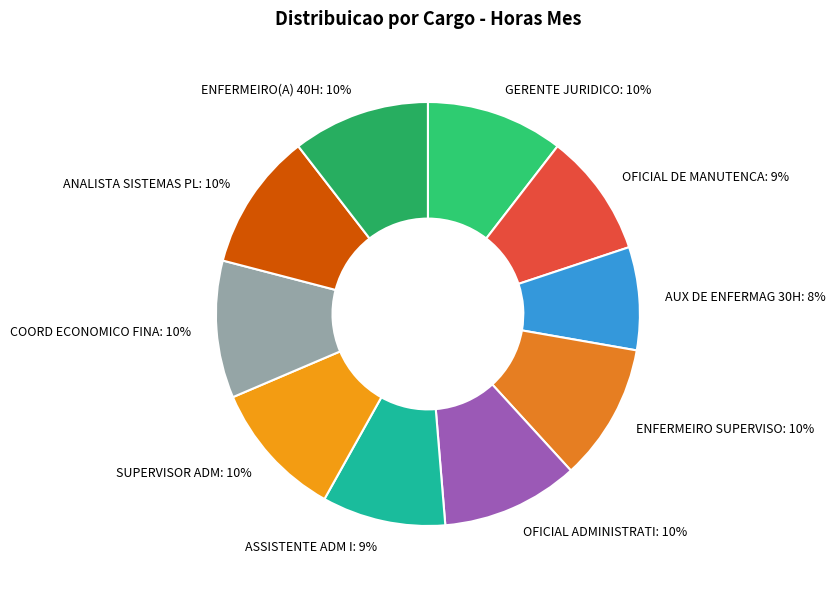

To the nearest percent, what portion does OFICIAL DE MANUTENCA: 9% represent?

9%